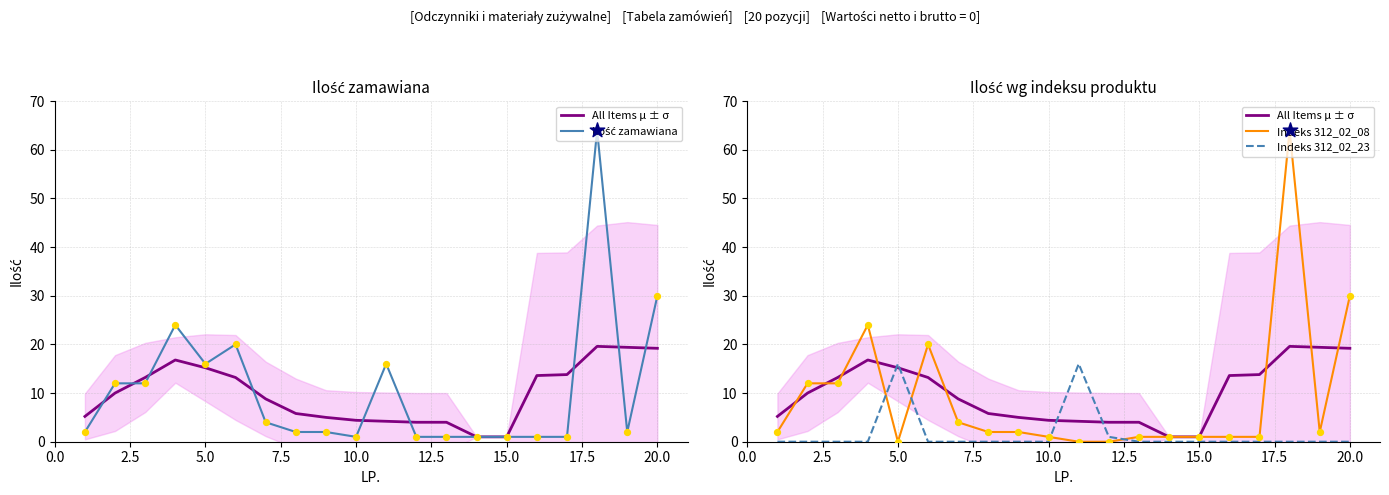

Which series has the largest Y range (max minus min)?

Indeks 312_02_08